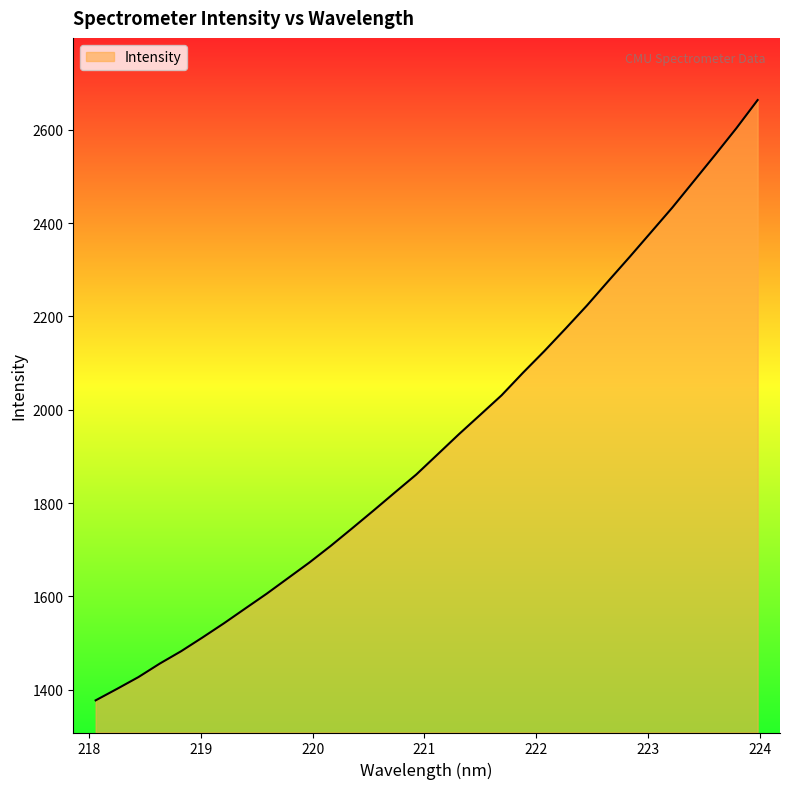

What is the sum of all values?

61808.2